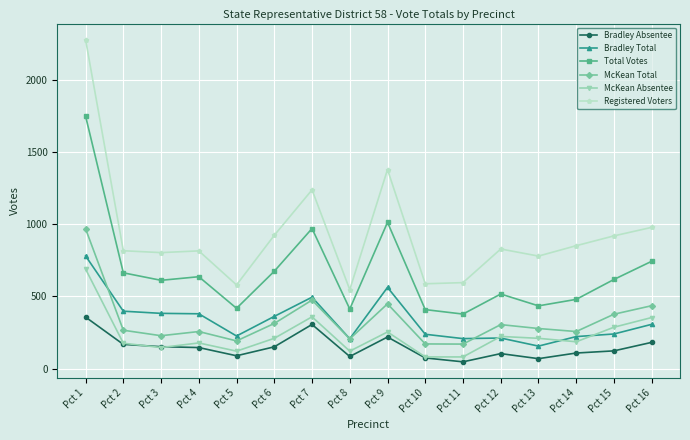

At which category is the sum across all series the highest?

Pct 1